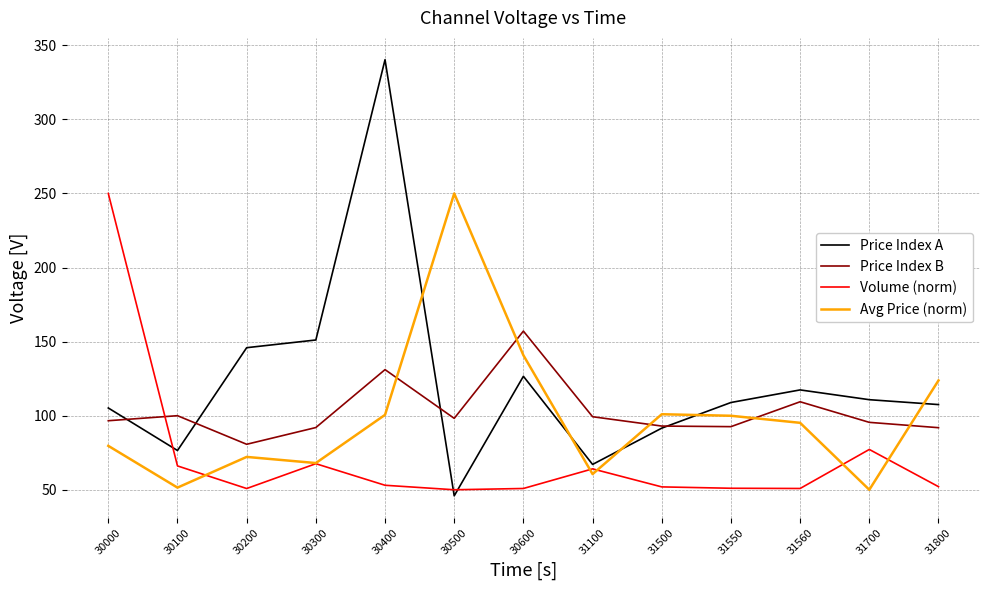

Which series has the largest total across all categories?

Price Index A